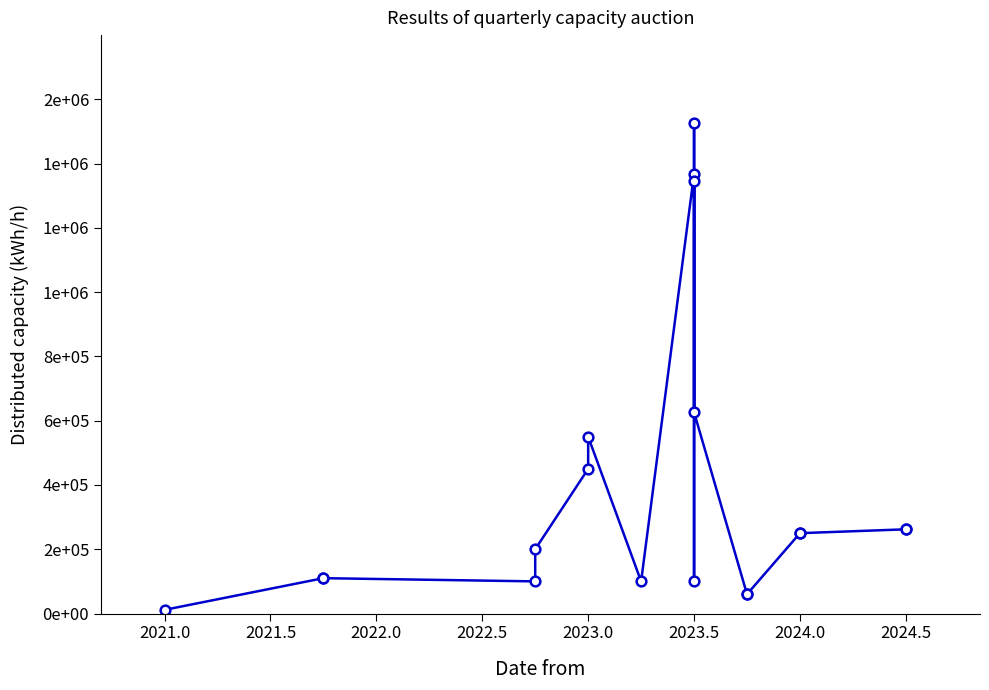

What is the change in value from 2021.0 to 2023.0?

+438550